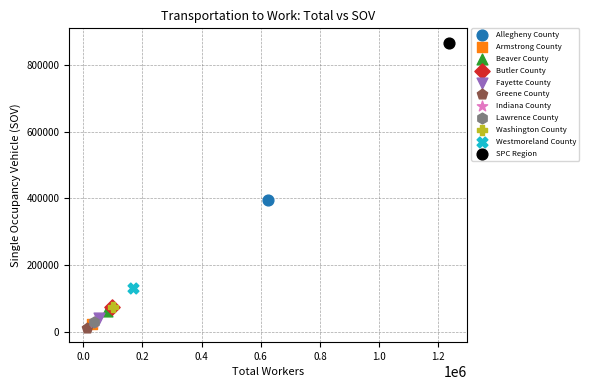

What are all the series names shown in the legend?

Allegheny County, Armstrong County, Beaver County, Butler County, Fayette County, Greene County, Indiana County, Lawrence County, Washington County, Westmoreland County, SPC Region